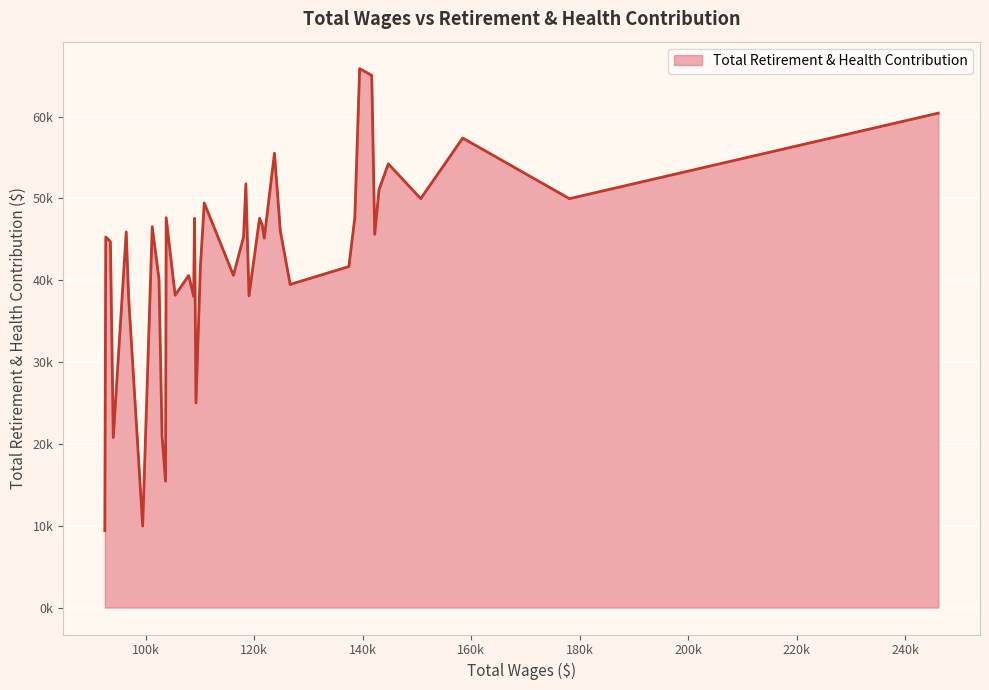

What is the difference between the maximum and second lowest values?

55897